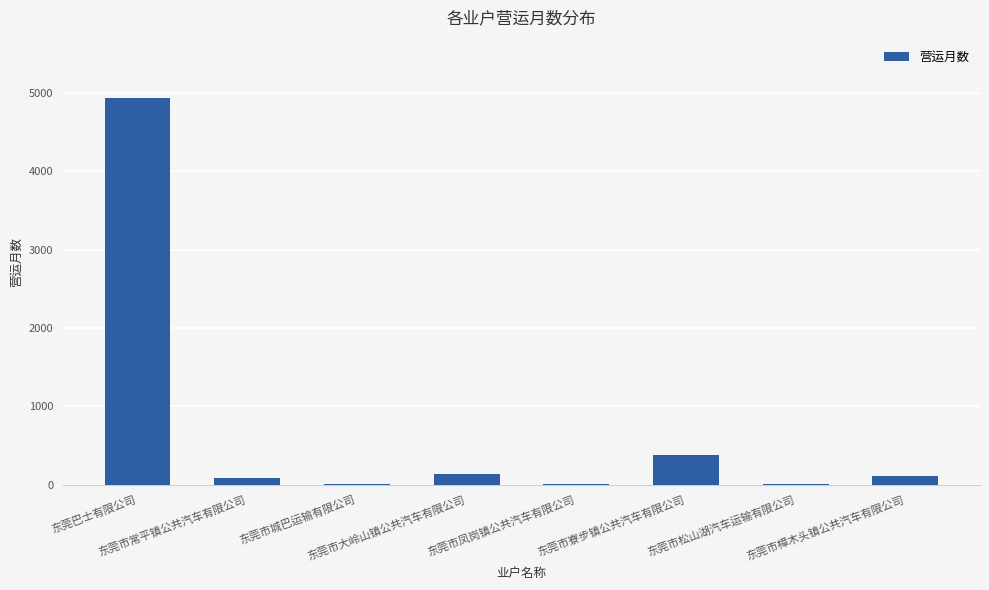

What is the change in value from 东莞市常平镇公共汽车有限公司 to 东莞市松山湖汽车运输有限公司?

-78